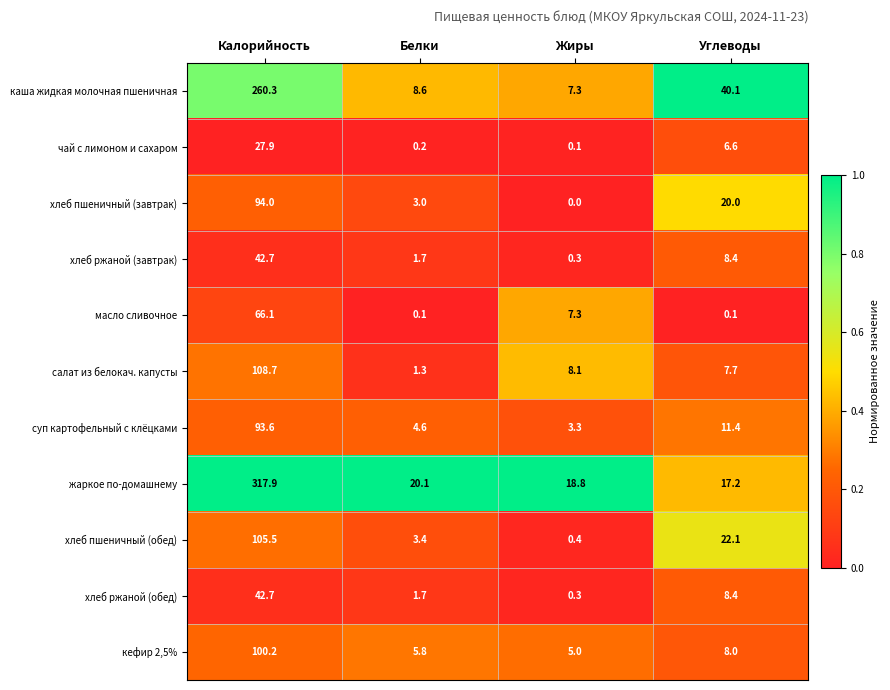

At which label is салат из белокач. капусты closest to 55?

Жиры